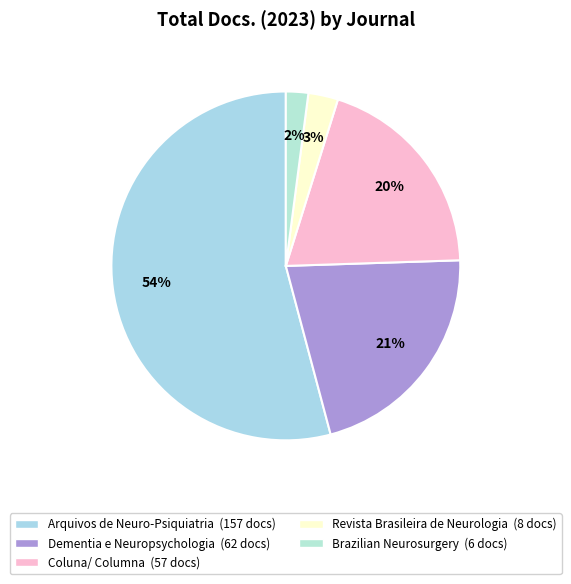

The Coluna/ Columna slice represents 20% of the pie. True or false?

True